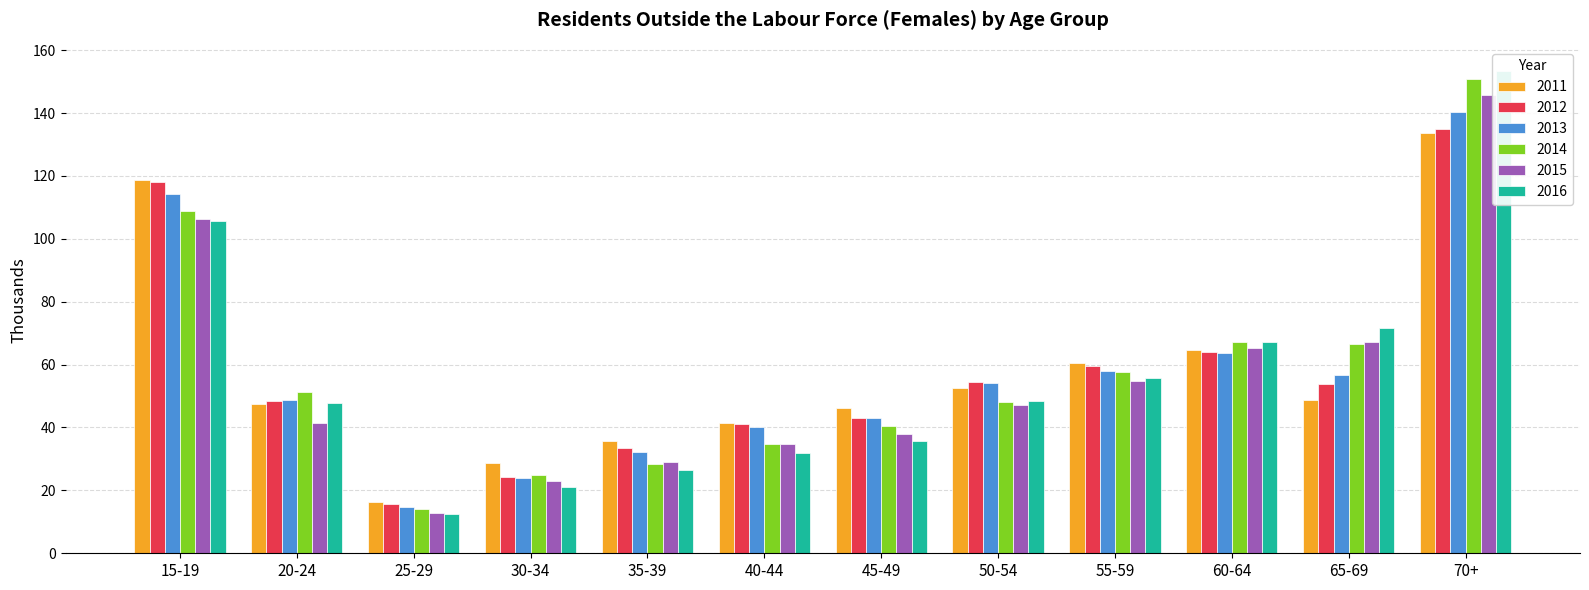

Which category has the highest value across all series?

70+